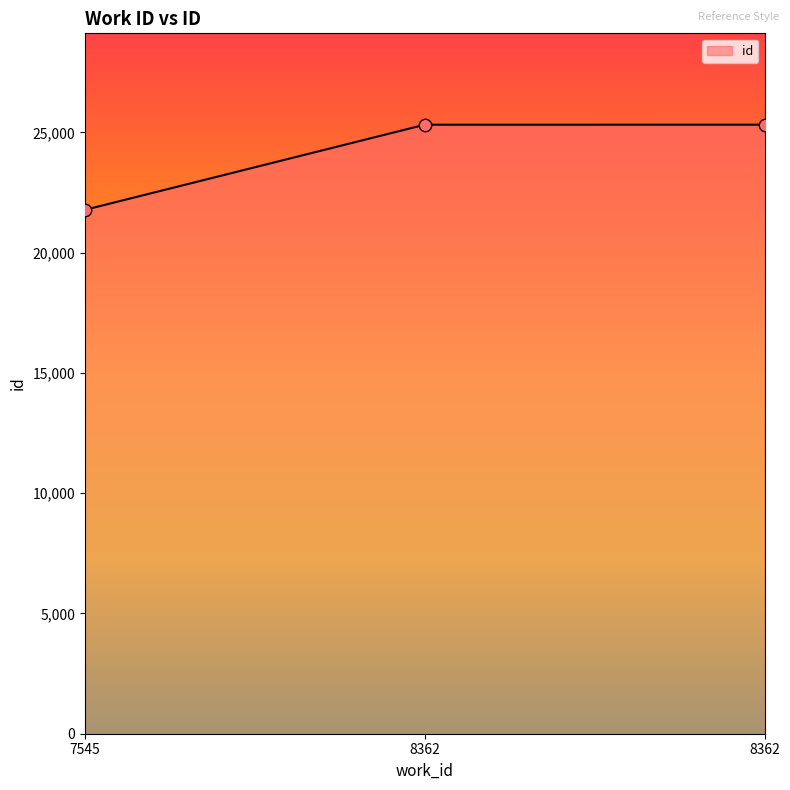

How many lines are shown in the chart?

1